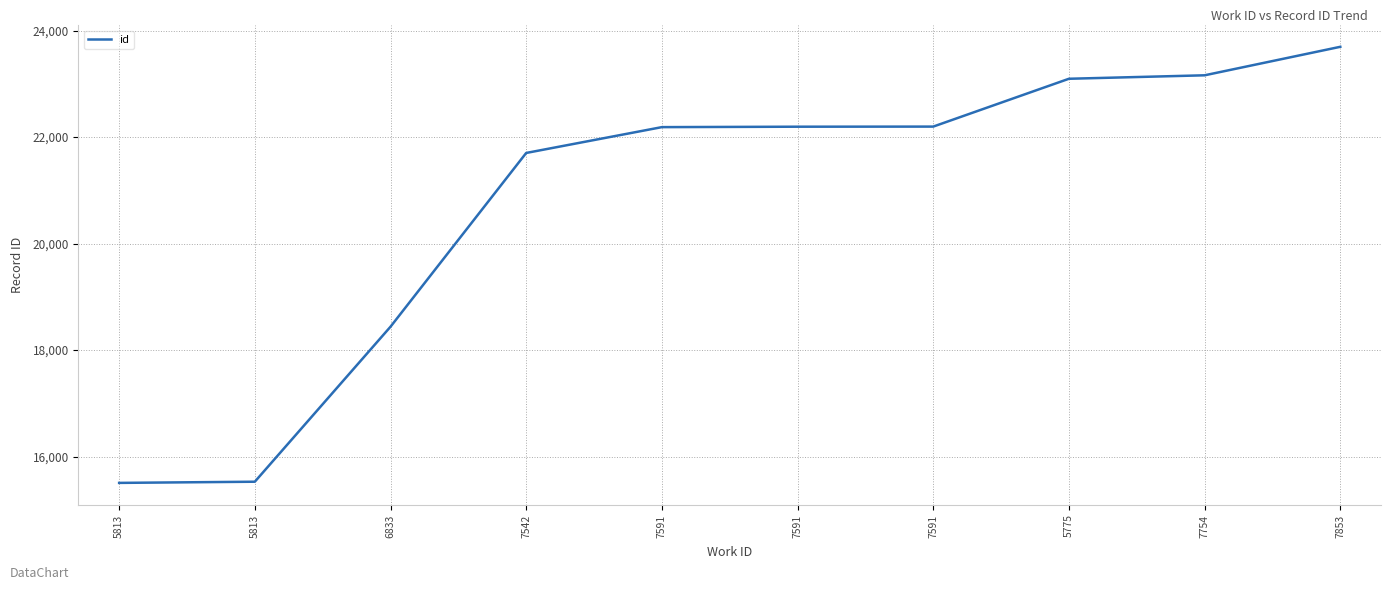

What is the difference between the values at 7754 and 7591?

965